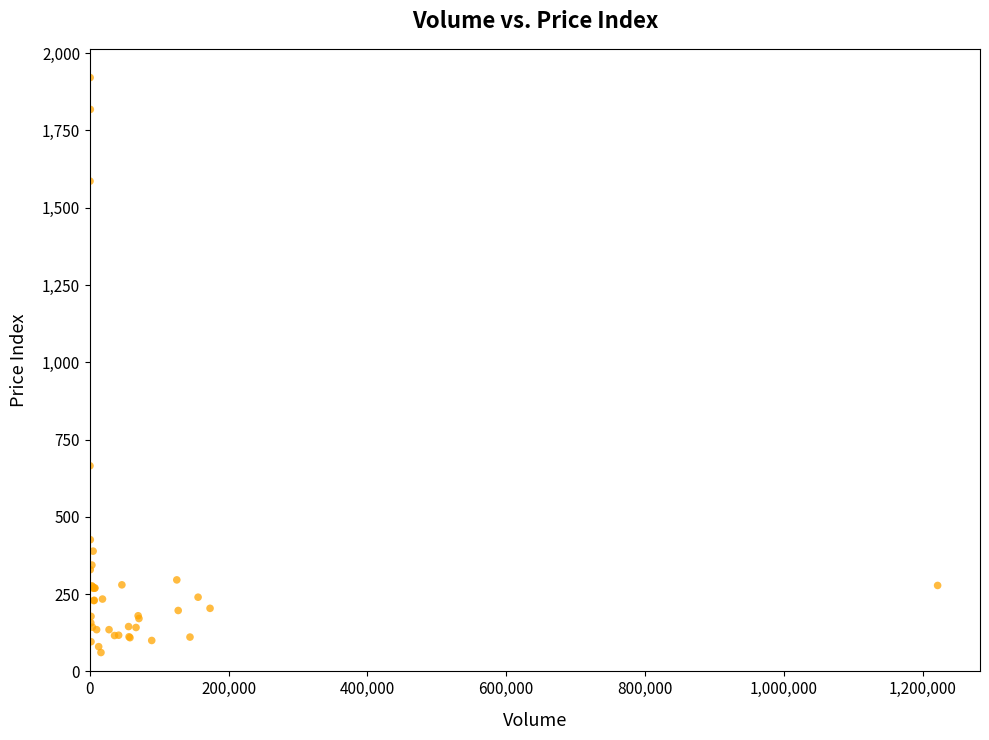

What Y value in the scatter plot is closest to 991?

665